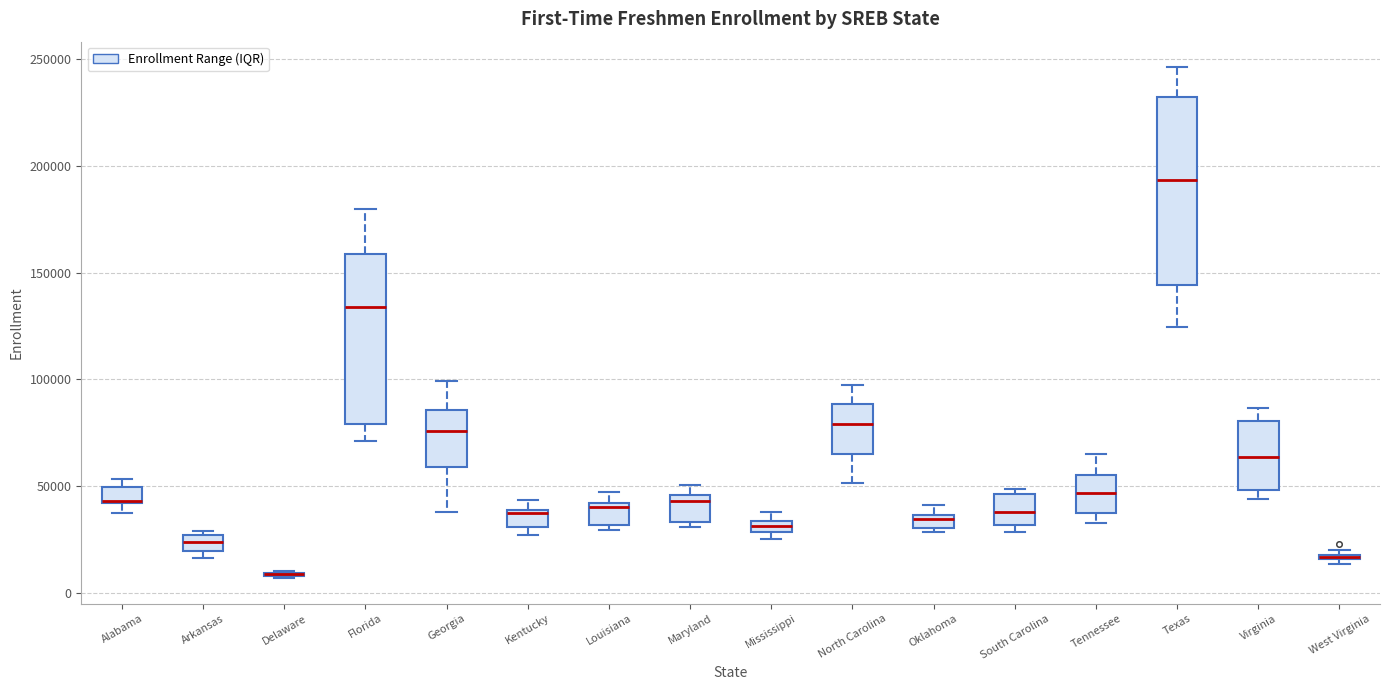

Which box is the tallest, from its lower edge to its upper edge?

Texas